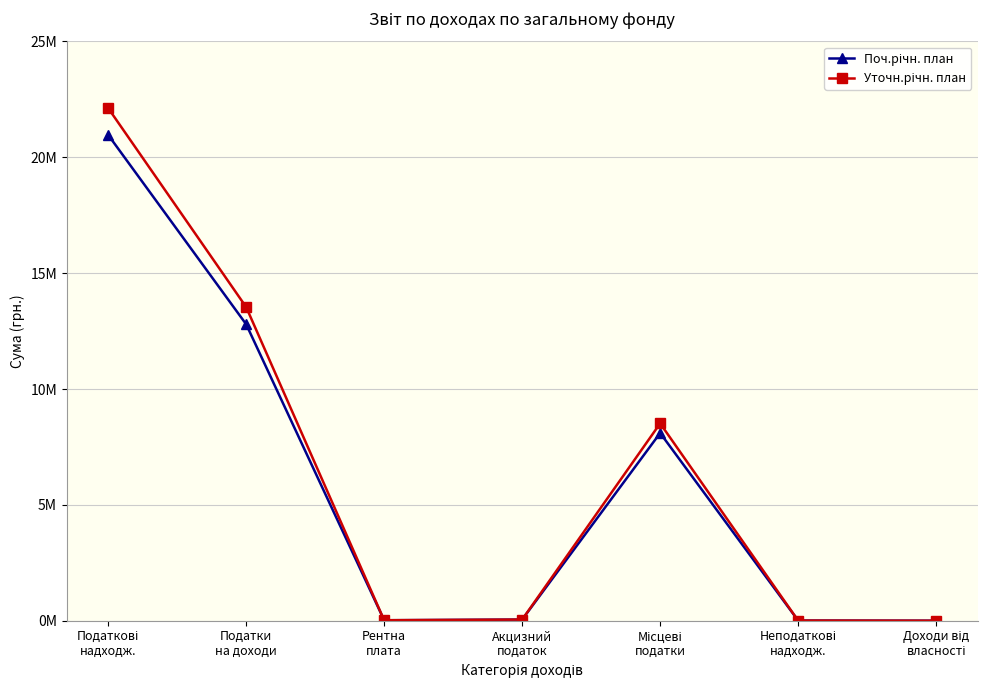

How many lines are shown in the chart?

2